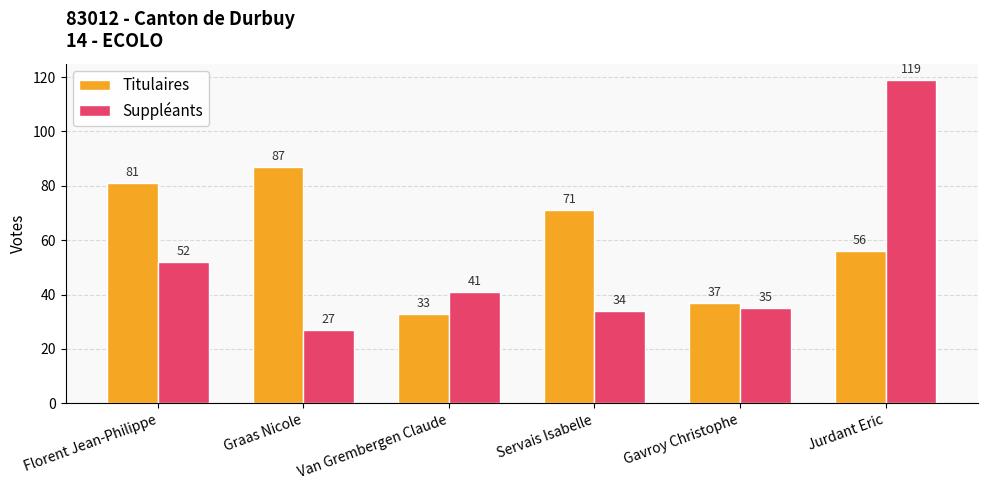

What is the value of the Suppléants bar at the 3rd from the left?

41